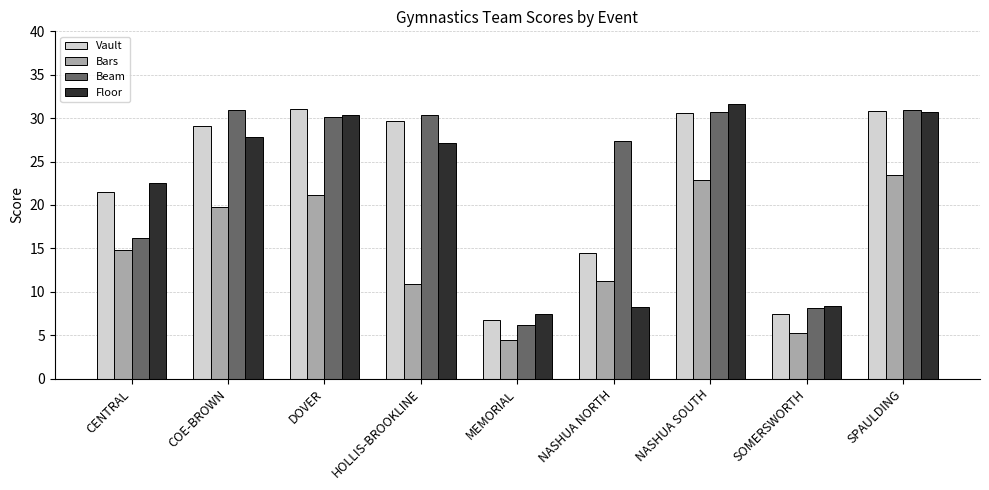

At COE-BROWN, list the series in order from smallest to largest.

Bars, Floor, Vault, Beam